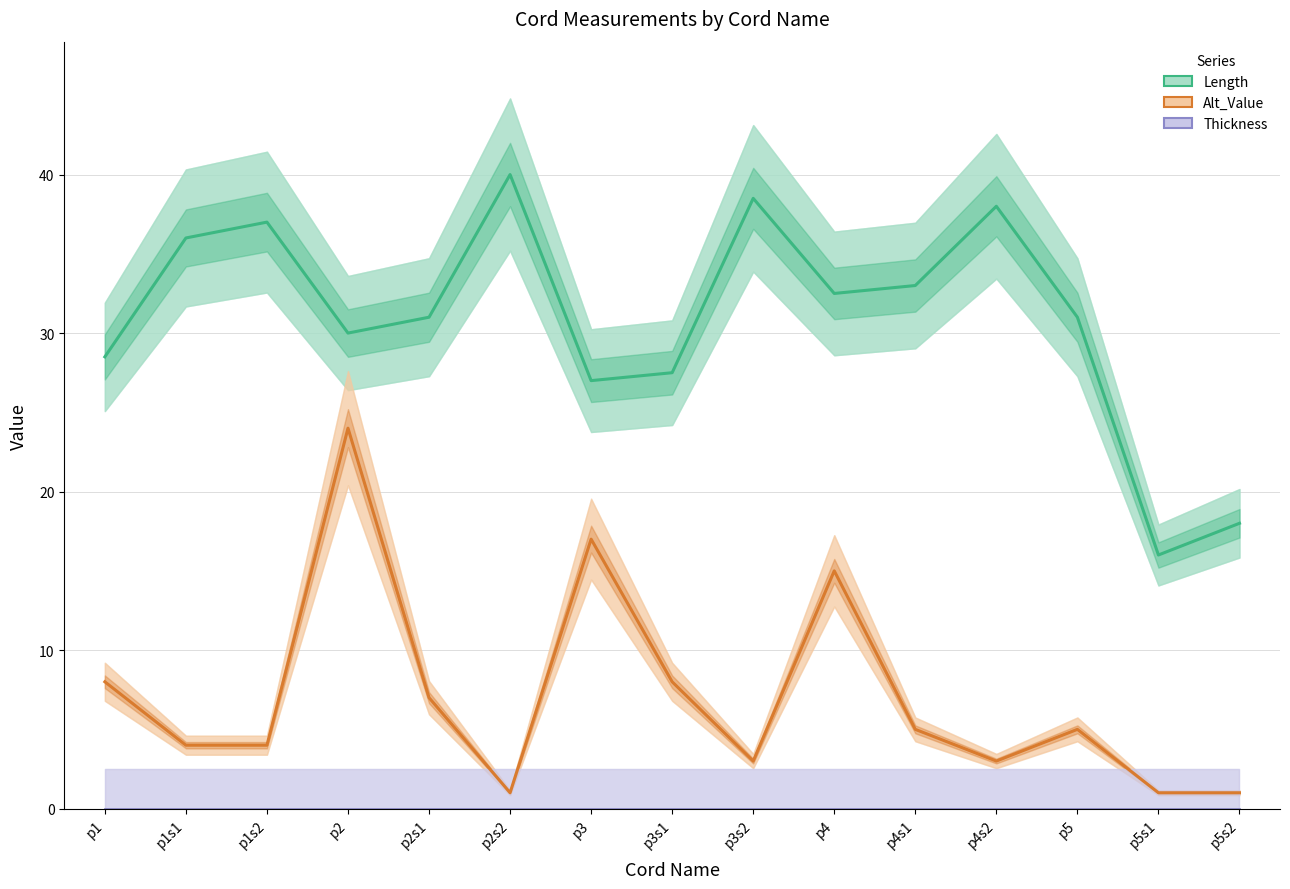

Which series has the largest total across all categories?

Length